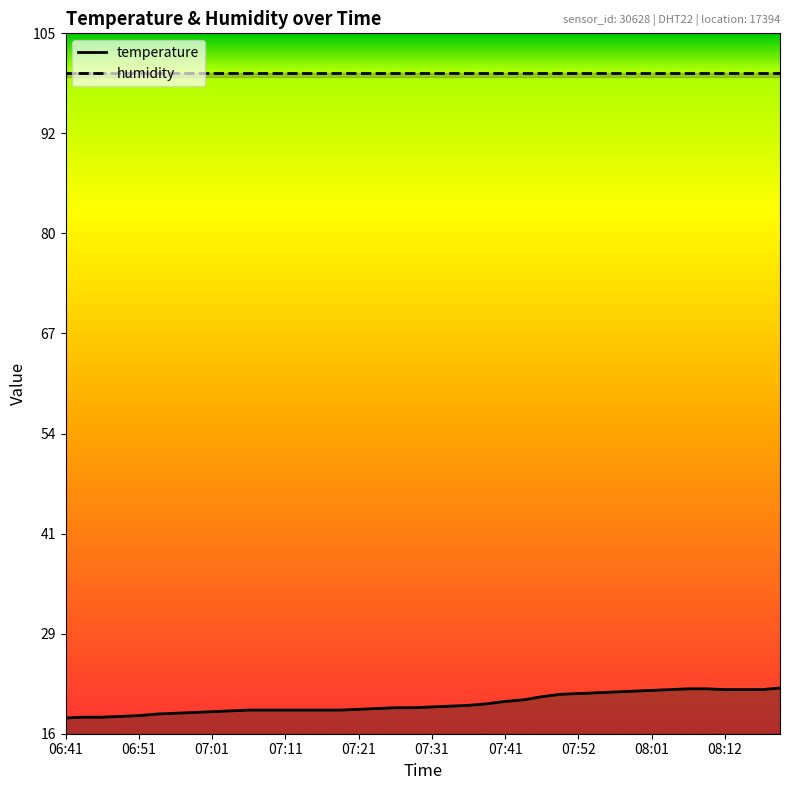

List the labels in order of value, largest first.

08:20, 08:07, 08:09, 08:04, 08:12, 08:15, 08:17, 08:01, 07:59, 07:57, 07:54, 07:52, 07:49, 07:46, 07:44, 07:41, 07:39, 07:36, 07:34, 07:31, 07:26, 07:29, 07:24, 07:21, 07:06, 07:09, 07:11, 07:14, 07:16, 07:19, 07:04, 07:01, 06:59, 06:56, 06:54, 06:51, 06:49, 06:44, 06:46, 06:41